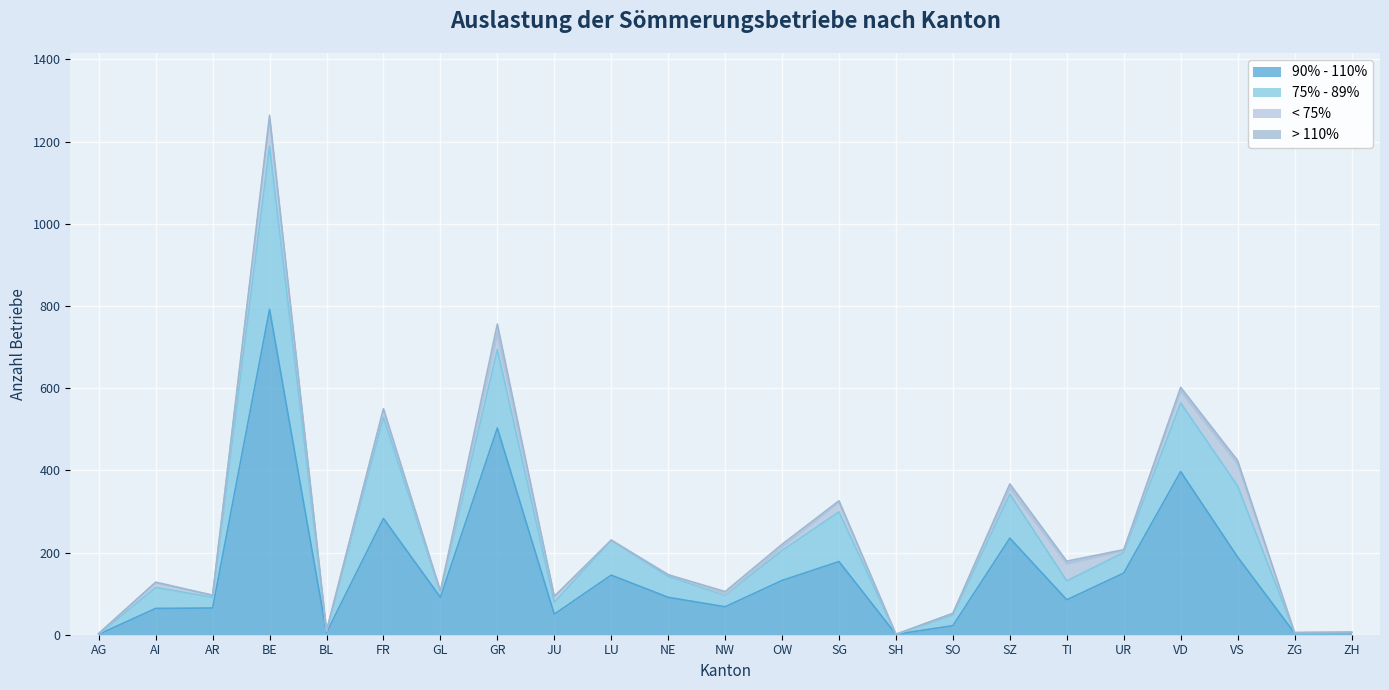

At GR, list the series in order from smallest to largest.

> 110%, < 75%, 75% - 89%, 90% - 110%